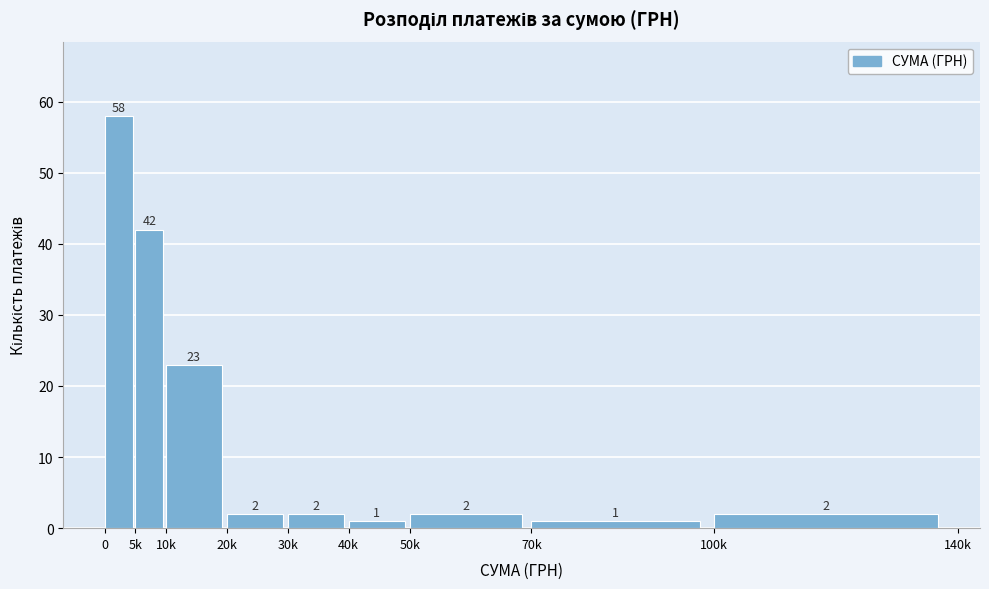

Reading left to right, extract all data points from this chart.

0=58	5k=42	10k=23	20k=2	30k=2	40k=1	50k=2	70k=1	100k=2